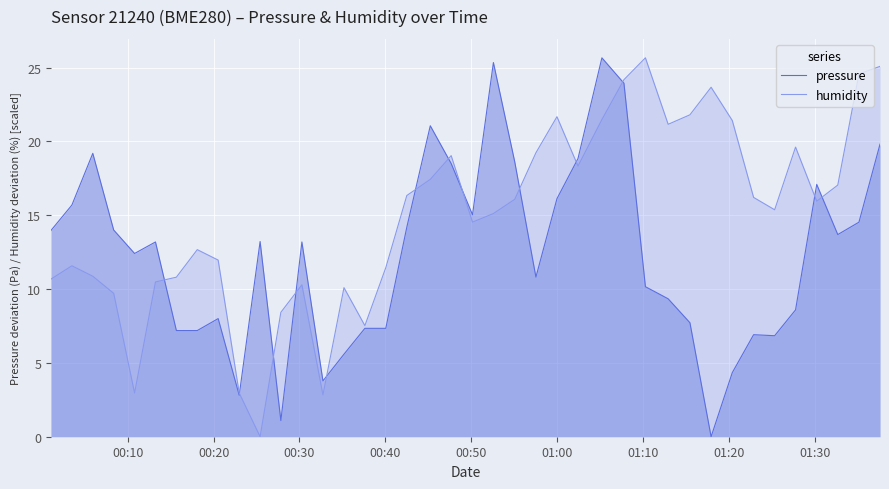

List the series in order of their overall mean, lowest first.

pressure, humidity